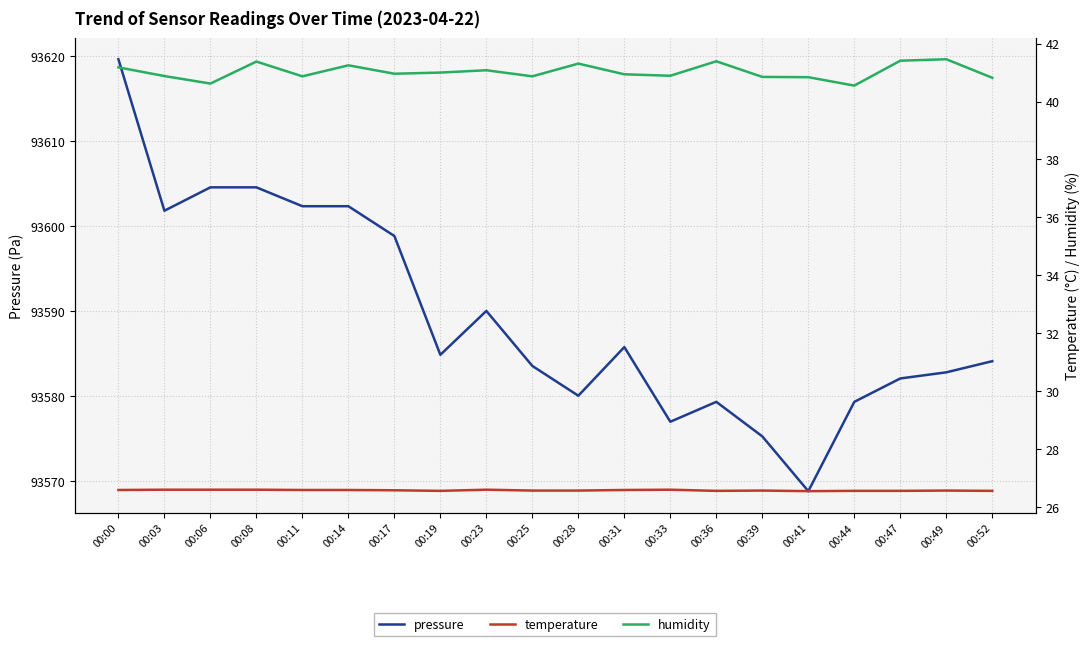

At how many categories does at least one series exceed 63402?

20